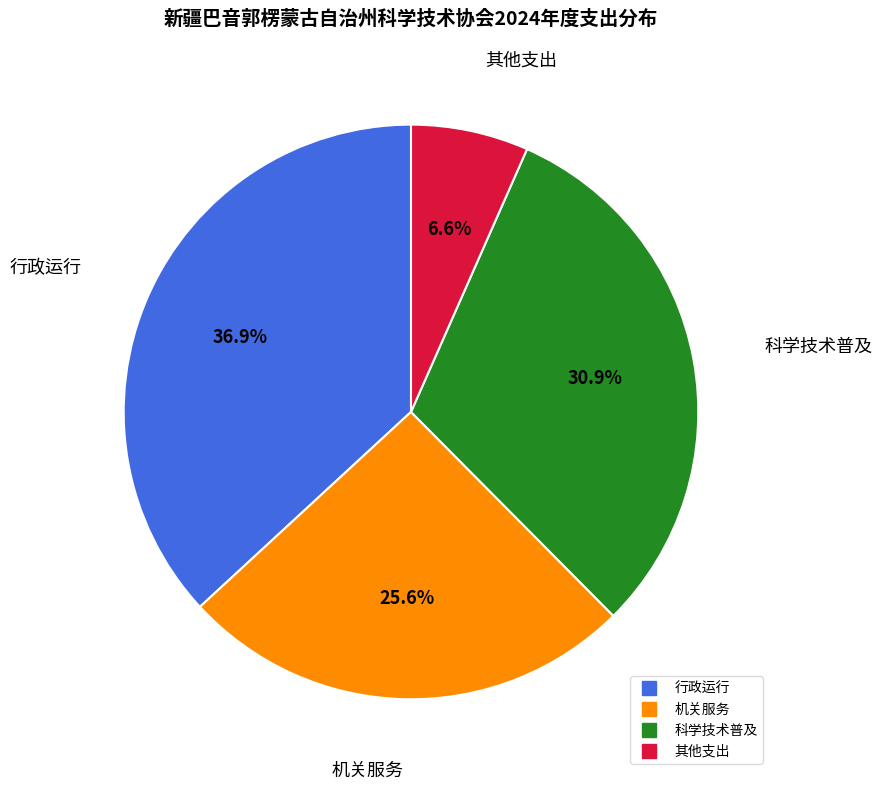

Is there any slice that represents more than half of the pie?

No